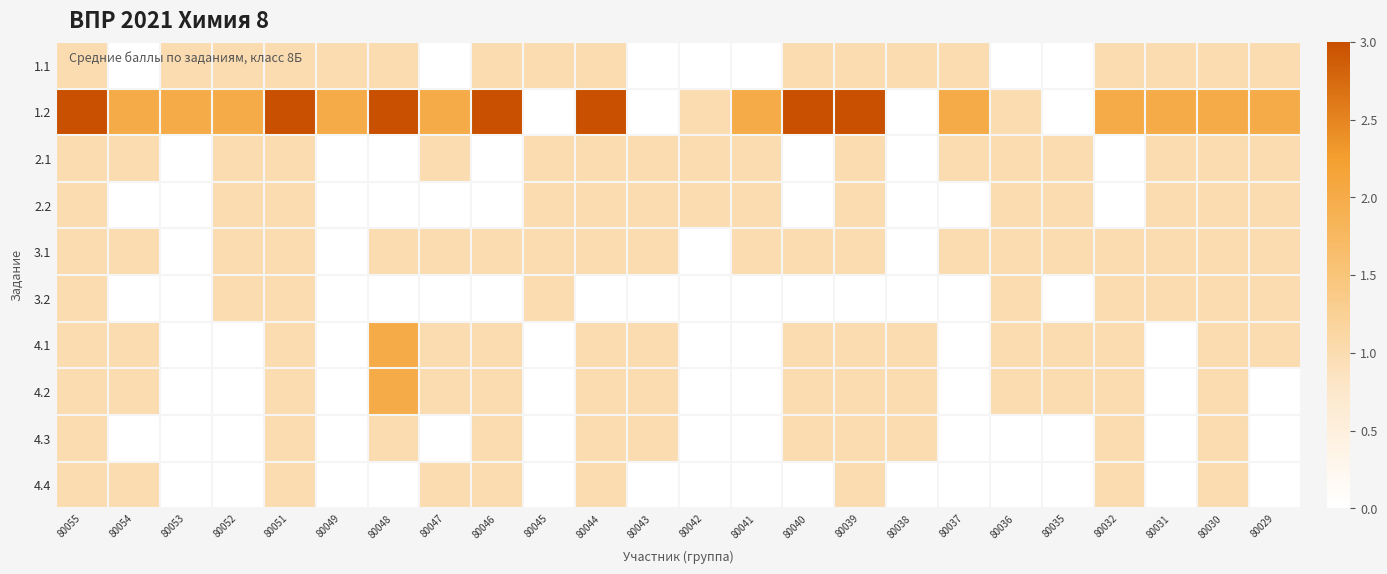

Reading right to left, transcribe all the data shown in this chart.

1.1: 80029=1	80030=1	80031=1	80032=1	80035=0	80036=0	80037=1	80038=1	80039=1	80040=1	80041=0	80042=0	80043=0	80044=1	80045=1	80046=1	80047=0	80048=1	80049=1	80051=1	80052=1	80053=1	80054=0	80055=1
1.2: 80029=2	80030=2	80031=2	80032=2	80035=0	80036=1	80037=2	80038=0	80039=3	80040=3	80041=2	80042=1	80043=0	80044=3	80045=0	80046=3	80047=2	80048=3	80049=2	80051=3	80052=2	80053=2	80054=2	80055=3
2.1: 80029=1	80030=1	80031=1	80032=0	80035=1	80036=1	80037=1	80038=0	80039=1	80040=0	80041=1	80042=1	80043=1	80044=1	80045=1	80046=0	80047=1	80048=0	80049=0	80051=1	80052=1	80053=0	80054=1	80055=1
2.2: 80029=1	80030=1	80031=1	80032=0	80035=1	80036=1	80037=0	80038=0	80039=1	80040=0	80041=1	80042=1	80043=1	80044=1	80045=1	80046=0	80047=0	80048=0	80049=0	80051=1	80052=1	80053=0	80054=0	80055=1
3.1: 80029=1	80030=1	80031=1	80032=1	80035=1	80036=1	80037=1	80038=0	80039=1	80040=1	80041=1	80042=0	80043=1	80044=1	80045=1	80046=1	80047=1	80048=1	80049=0	80051=1	80052=1	80053=0	80054=1	80055=1
3.2: 80029=1	80030=1	80031=1	80032=1	80035=0	80036=1	80037=0	80038=0	80039=0	80040=0	80041=0	80042=0	80043=0	80044=0	80045=1	80046=0	80047=0	80048=0	80049=0	80051=1	80052=1	80053=0	80054=0	80055=1
4.1: 80029=1	80030=1	80031=0	80032=1	80035=1	80036=1	80037=0	80038=1	80039=1	80040=1	80041=0	80042=0	80043=1	80044=1	80045=0	80046=1	80047=1	80048=2	80049=0	80051=1	80052=0	80053=0	80054=1	80055=1
4.2: 80029=0	80030=1	80031=0	80032=1	80035=1	80036=1	80037=0	80038=1	80039=1	80040=1	80041=0	80042=0	80043=1	80044=1	80045=0	80046=1	80047=1	80048=2	80049=0	80051=1	80052=0	80053=0	80054=1	80055=1
4.3: 80029=0	80030=1	80031=0	80032=1	80035=0	80036=0	80037=0	80038=1	80039=1	80040=1	80041=0	80042=0	80043=1	80044=1	80045=0	80046=1	80047=0	80048=1	80049=0	80051=1	80052=0	80053=0	80054=0	80055=1
4.4: 80029=0	80030=1	80031=0	80032=1	80035=0	80036=0	80037=0	80038=0	80039=1	80040=0	80041=0	80042=0	80043=0	80044=1	80045=0	80046=1	80047=1	80048=0	80049=0	80051=1	80052=0	80053=0	80054=1	80055=1